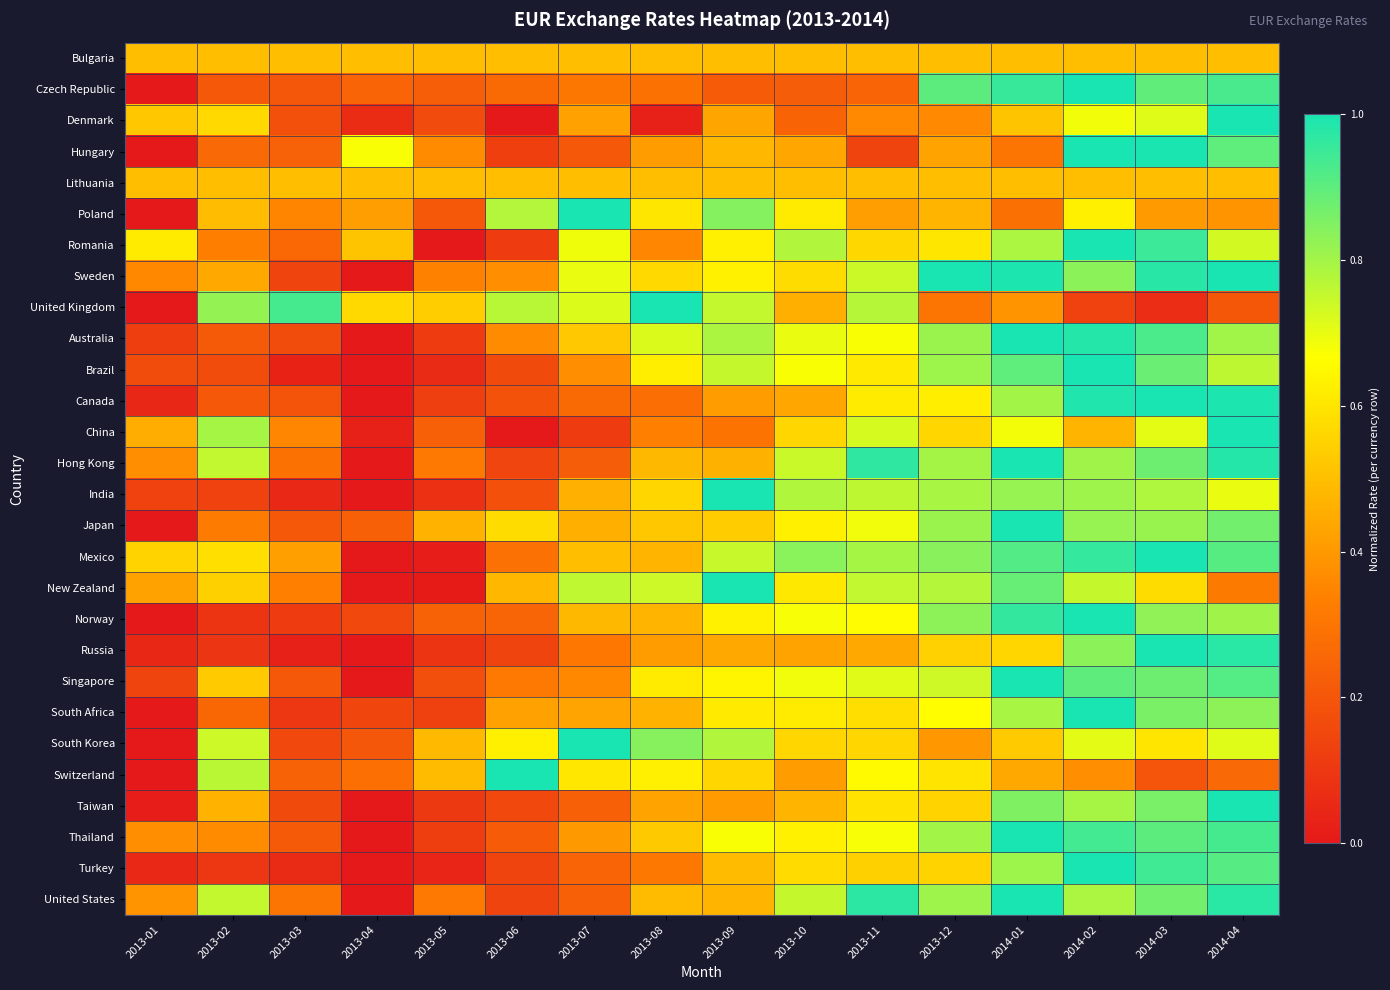

Which label corresponds to the largest value in the chart?

2014-02